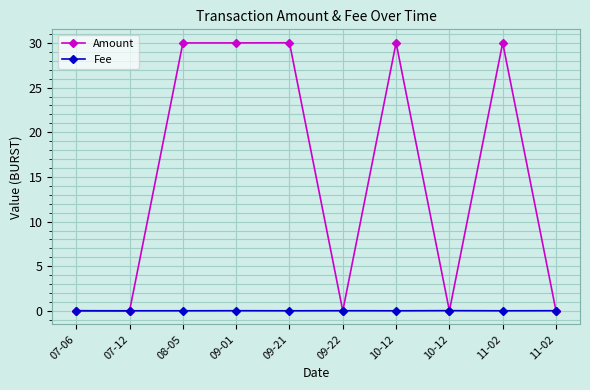

Which series has the largest range (max minus min)?

Amount